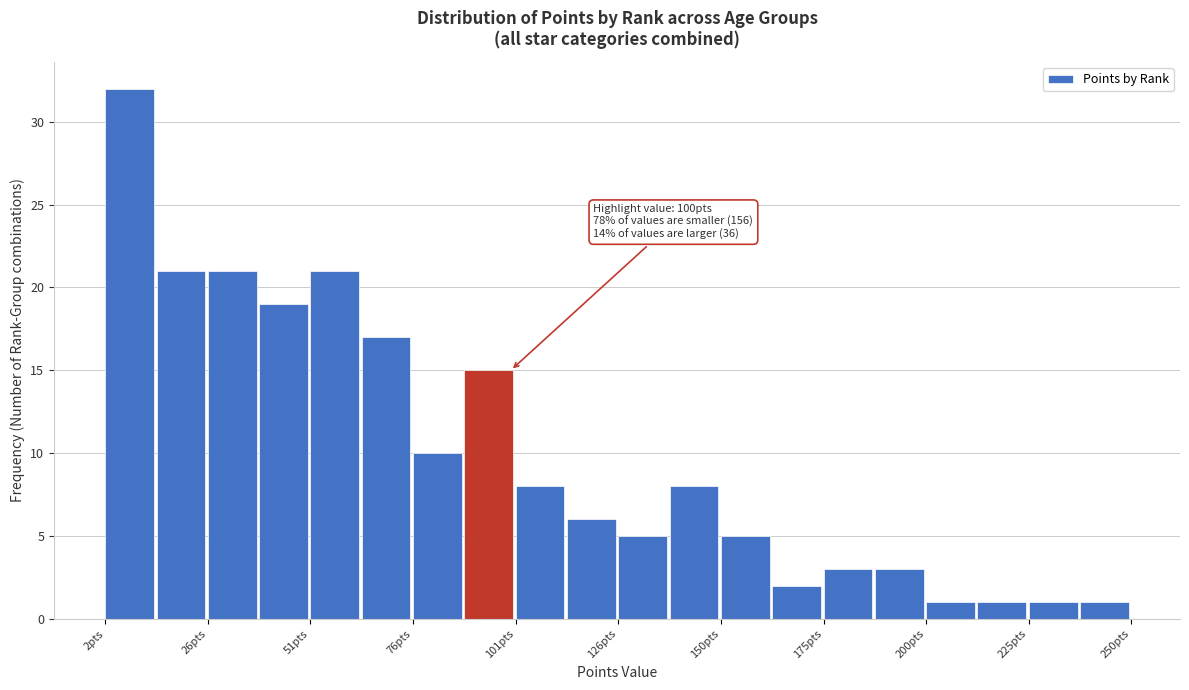

Around what value on the x-axis is the tallest bar? Give the approximate position of its centre, as read against the axis.

10